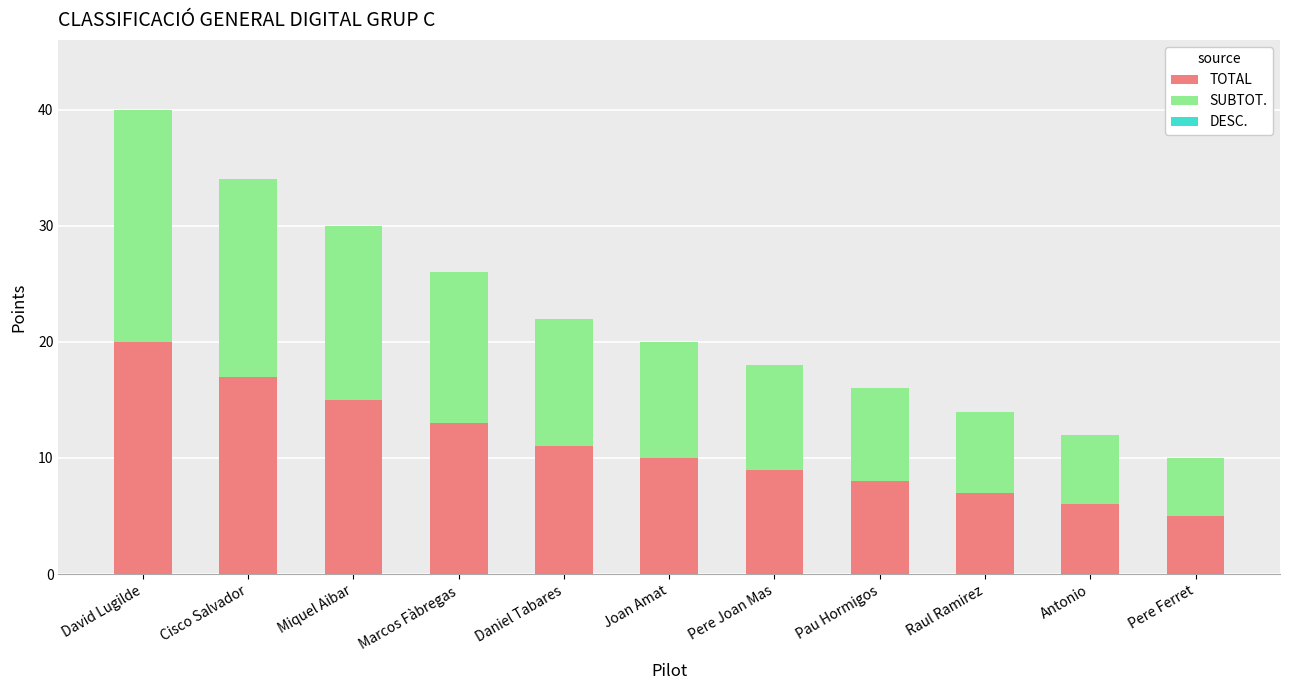

What is the highest value of the TOTAL series?

20